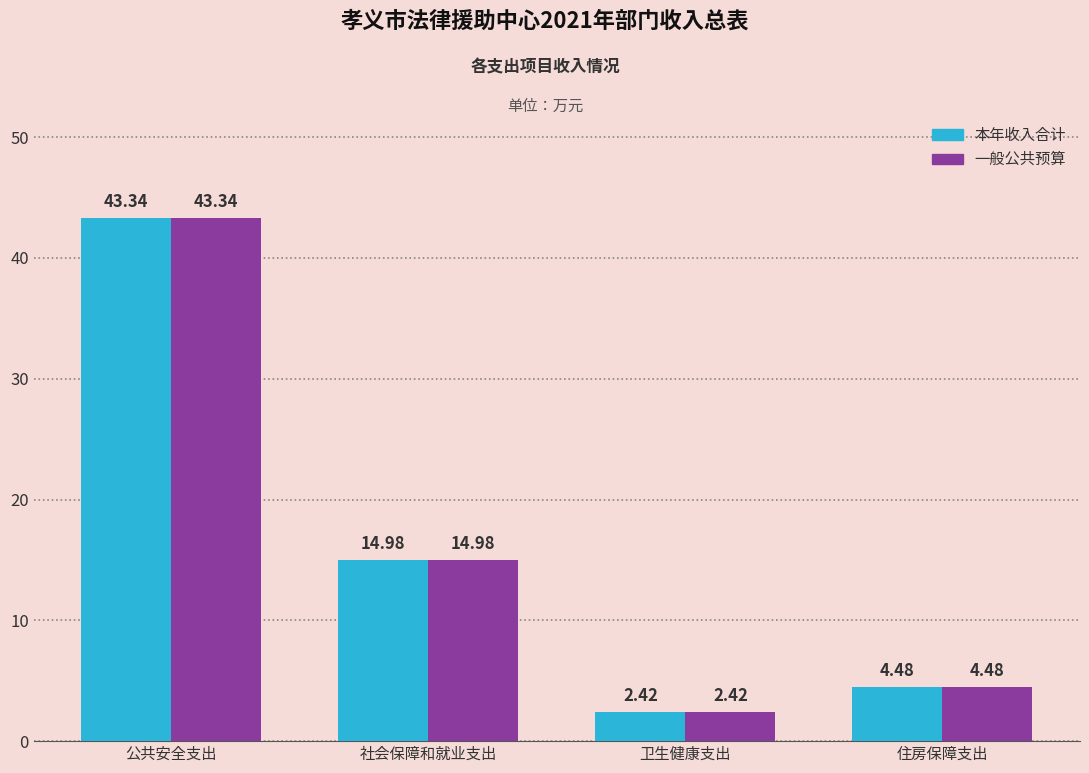

Does the chart contain stacked bars?

No